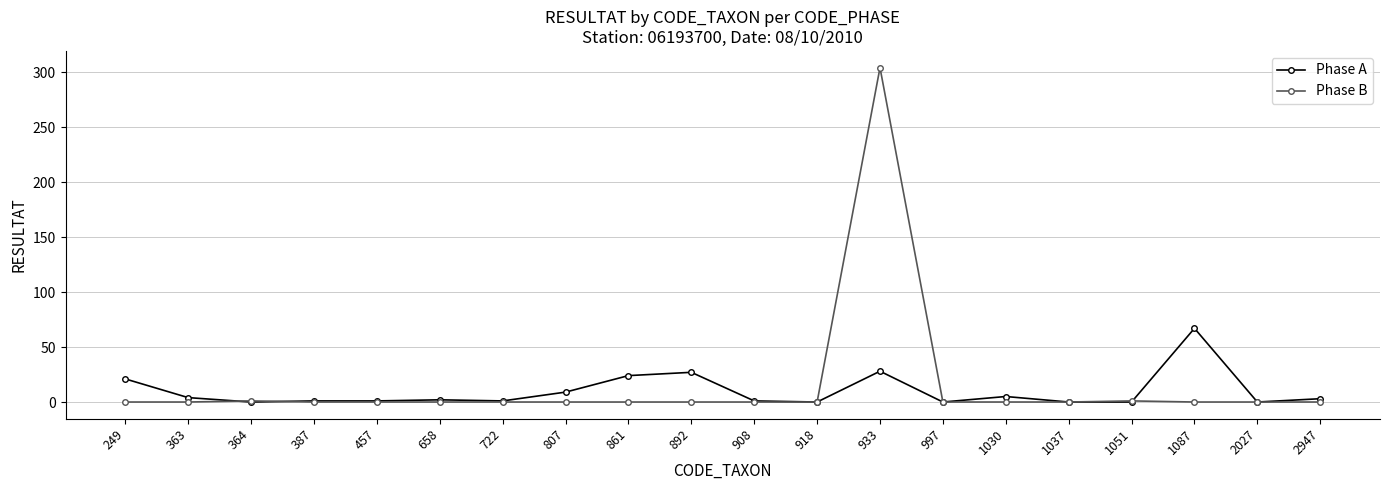

List the series in order of their peak value, highest first.

Phase B, Phase A